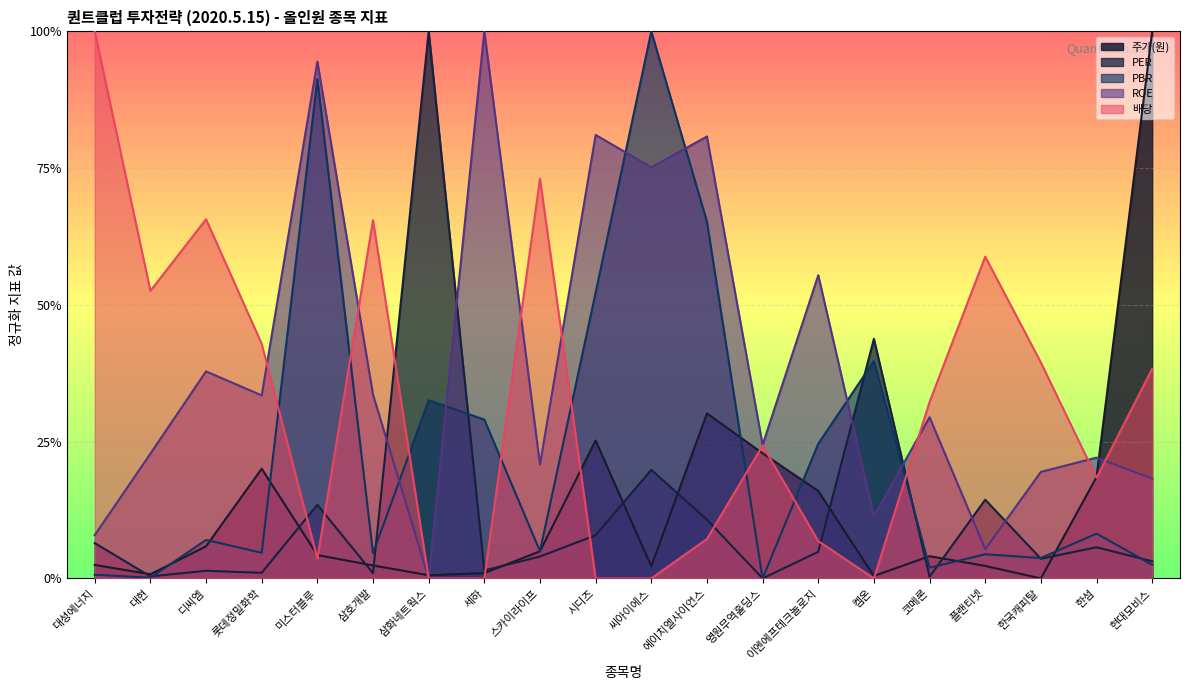

At which label is ROE closest to 0?

삼화네트웍스